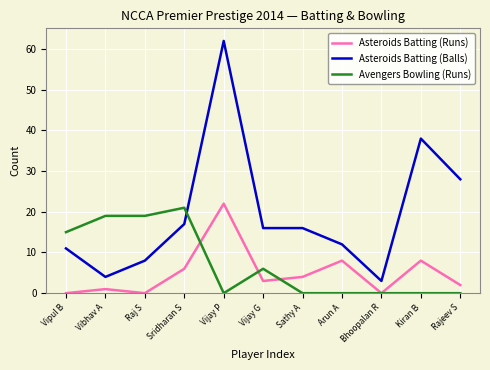

Reading left to right, transcribe all the data shown in this chart.

Asteroids Batting (Runs): Vipul B=0	Vibhav A=1	Raj S=0	Sridharan S=6	Vijay P=22	Vijay G=3	Sathy A=4	Arun A=8	Bhoopalan R=0	Kiran B=8	Rajeev S=2
Asteroids Batting (Balls): Vipul B=11	Vibhav A=4	Raj S=8	Sridharan S=17	Vijay P=62	Vijay G=16	Sathy A=16	Arun A=12	Bhoopalan R=3	Kiran B=38	Rajeev S=28
Avengers Bowling (Runs): Vipul B=15	Vibhav A=19	Raj S=19	Sridharan S=21	Vijay P=0	Vijay G=6	Sathy A=0	Arun A=0	Bhoopalan R=0	Kiran B=0	Rajeev S=0